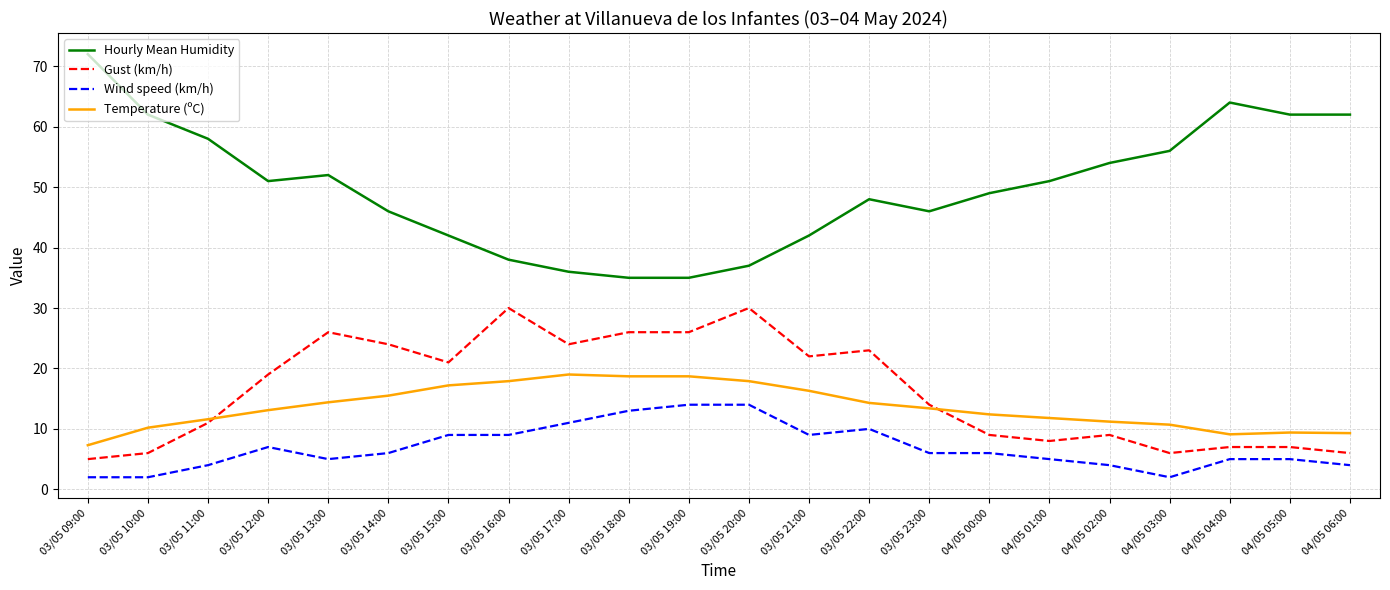

Is the value of Temperature (ºC) at 03/05 21:00 greater than the value of Gust (km/h) at 03/05 23:00?

Yes